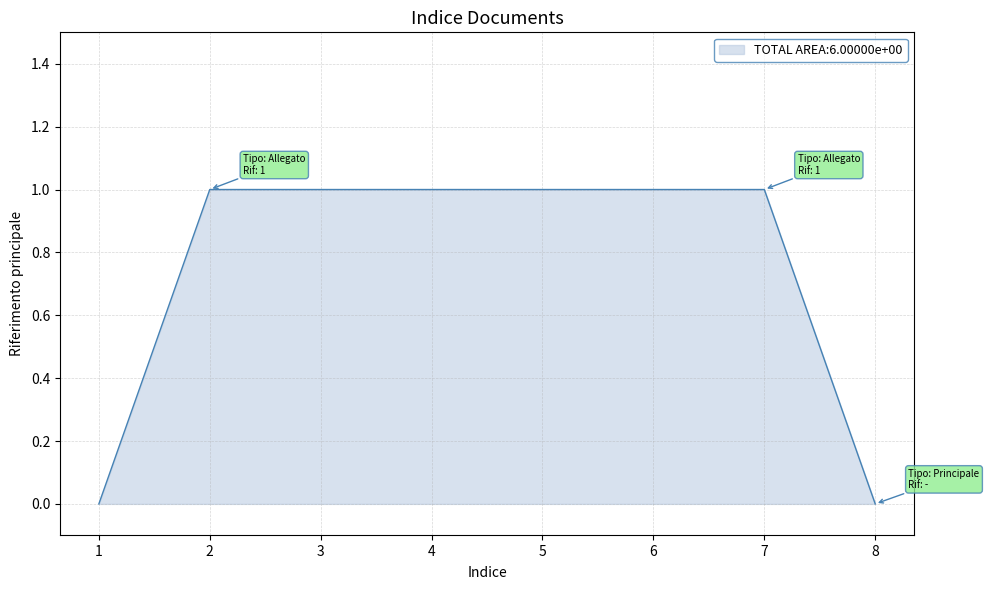

What is the change in value from 1 to 6?

+1